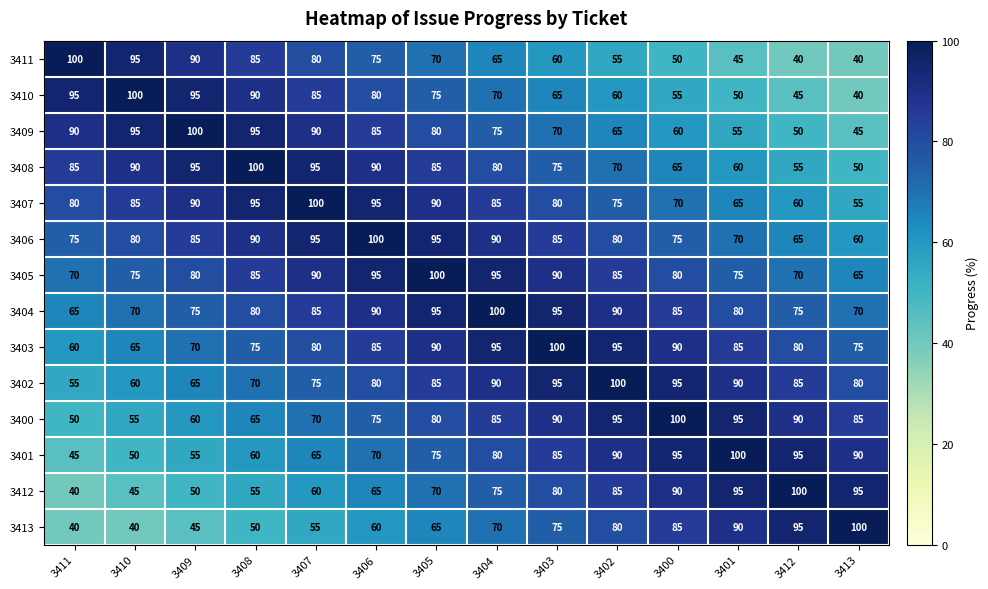

At how many categories does at least one series exceed 44?

14